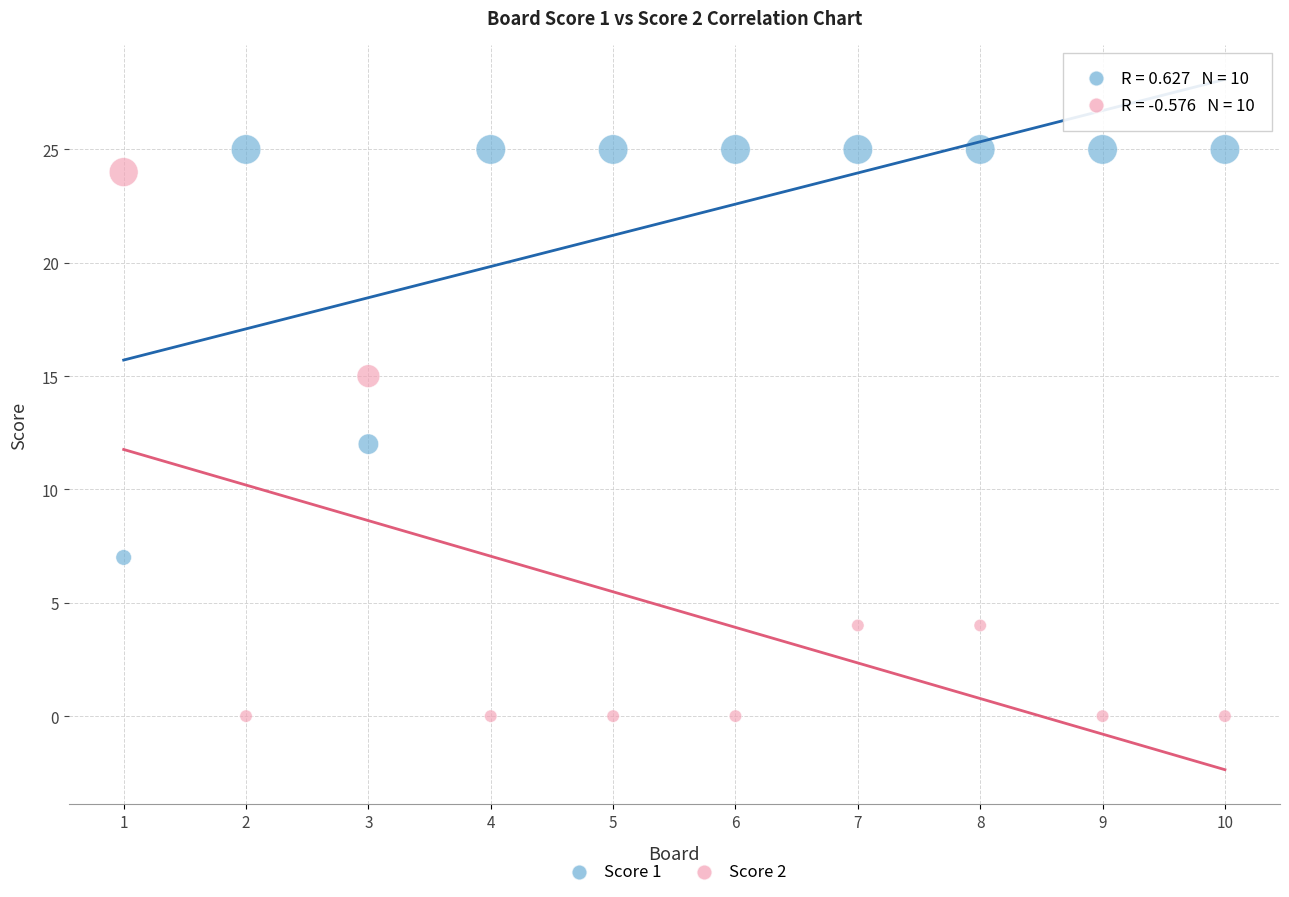

Across all data points, what is the range of X values (max minus min)?

9